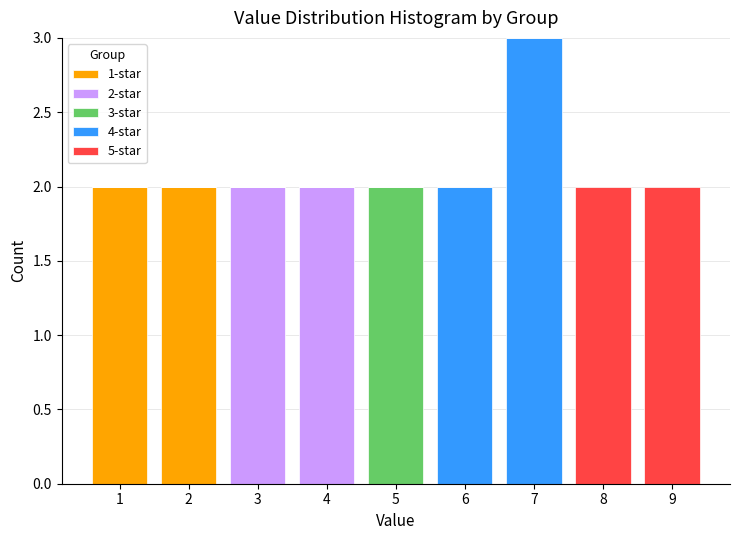

Which range on the x-axis has the tallest stacked bar (by total height)?

6.5 to 7.5